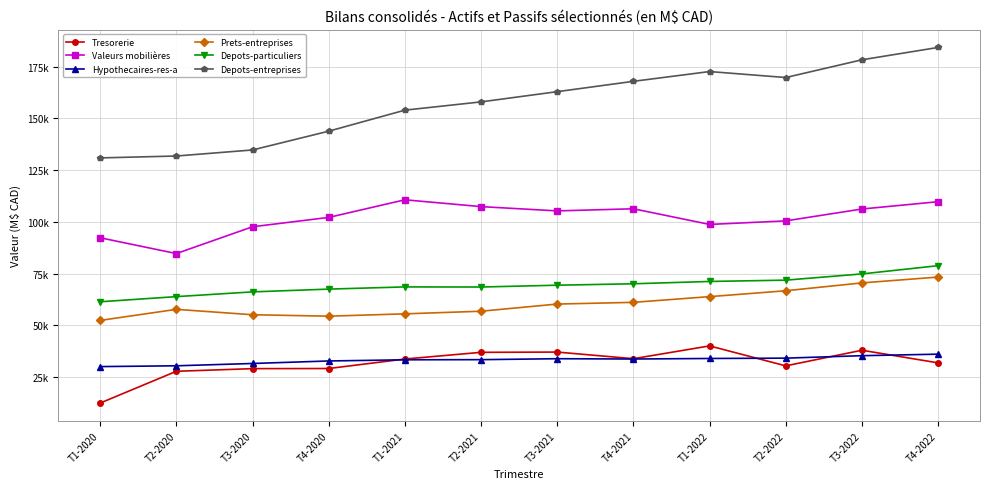

True or false: Valeurs mobilières and Depots-entreprises intersect in this chart.

False